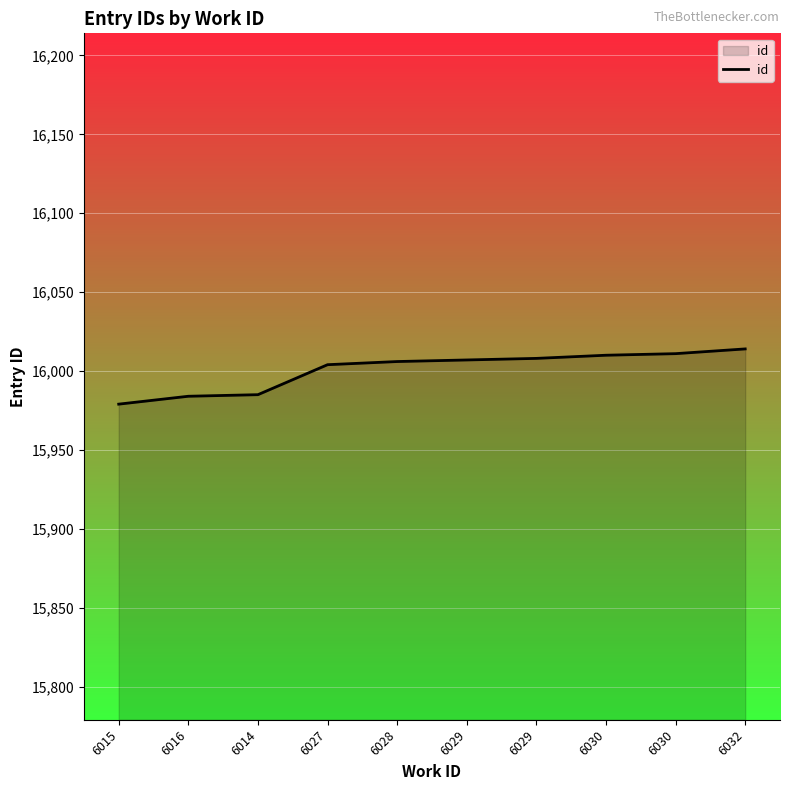

Reading left to right, list all the values displayed in this chart.

6015=15979	6016=15984	6014=15985	6027=16004	6028=16006	6029=16007	6029=16008	6030=16010	6030=16011	6032=16014